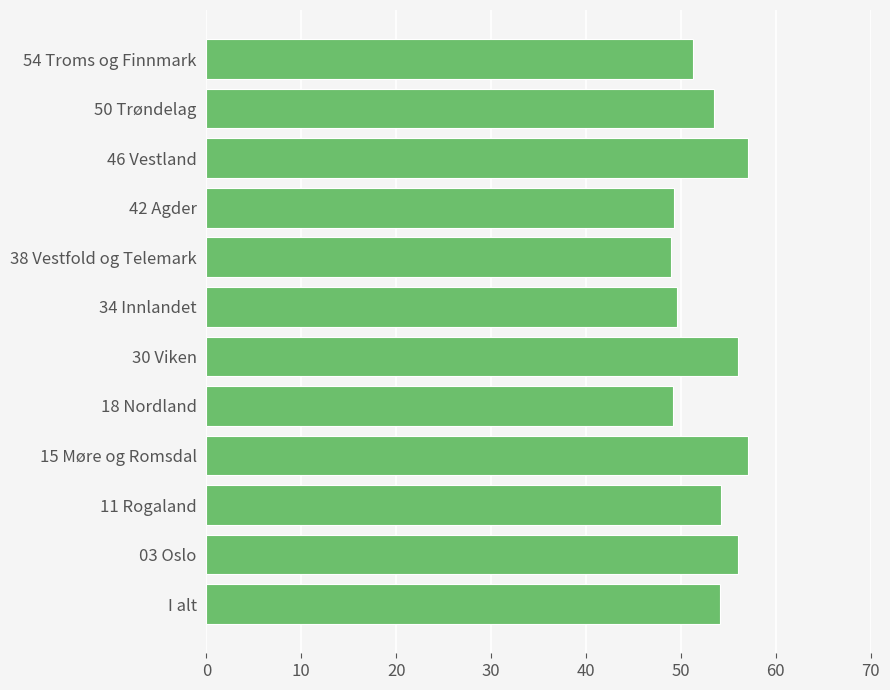

What is the change in value from 34 Innlandet to 46 Vestland?

+7.5